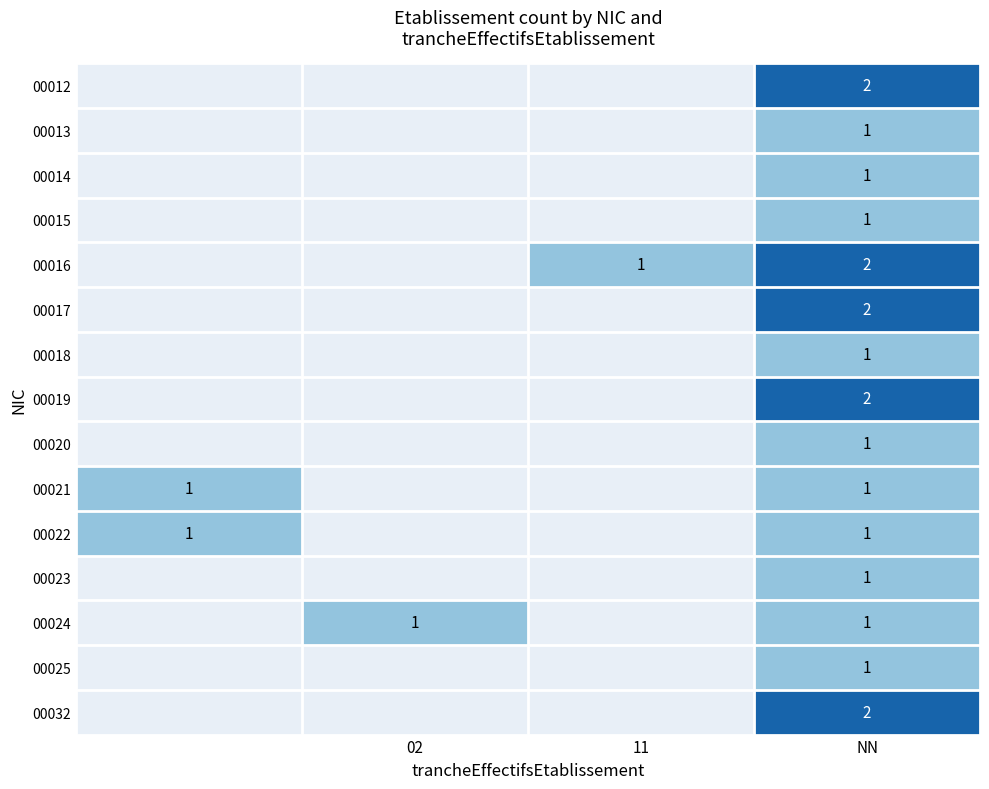

The 00017 series shows 3 at NN. True or false?

False